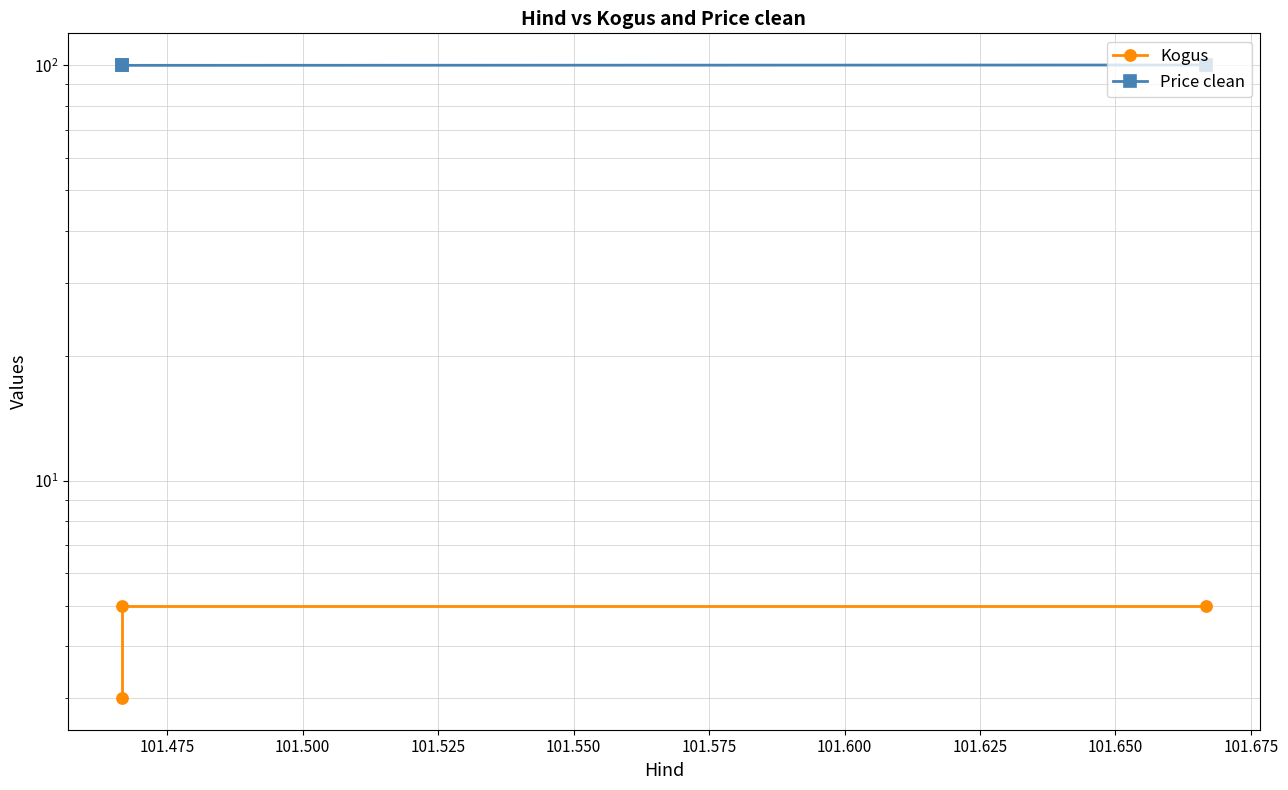

Which series has the largest total across all categories?

Price clean